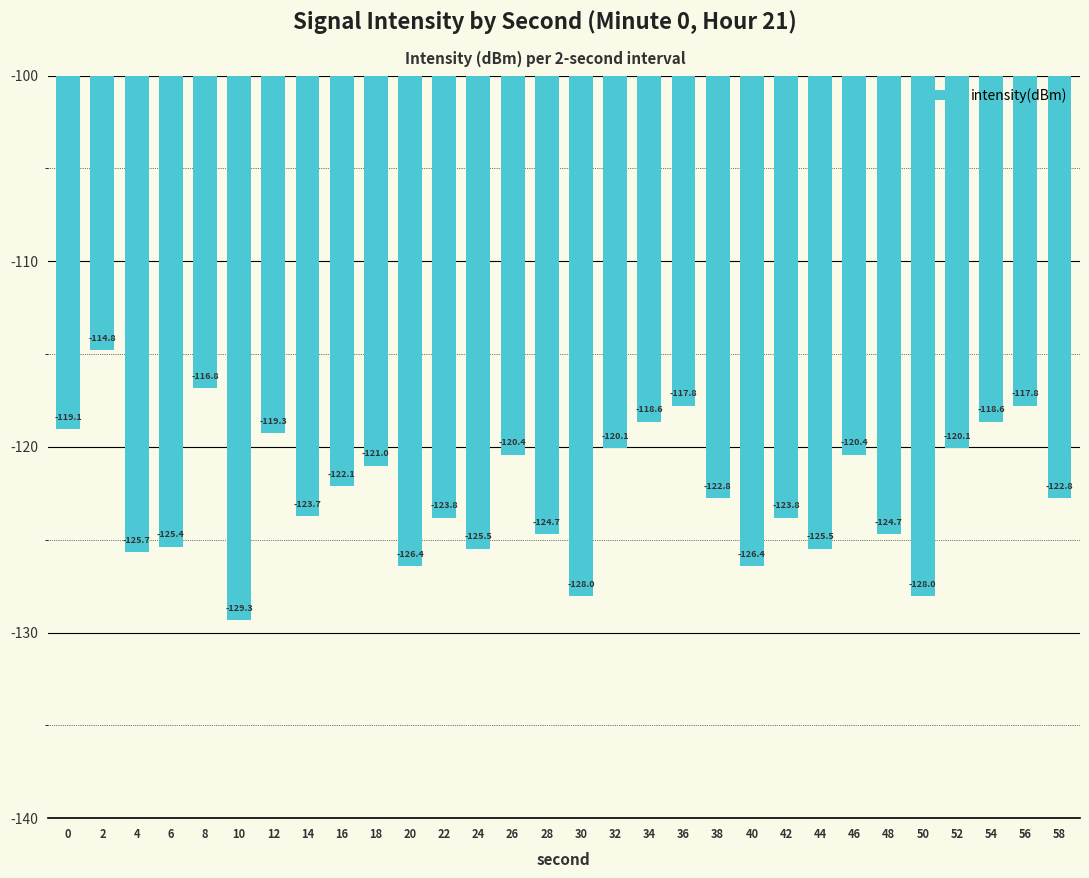

How many values exceed -122?

13